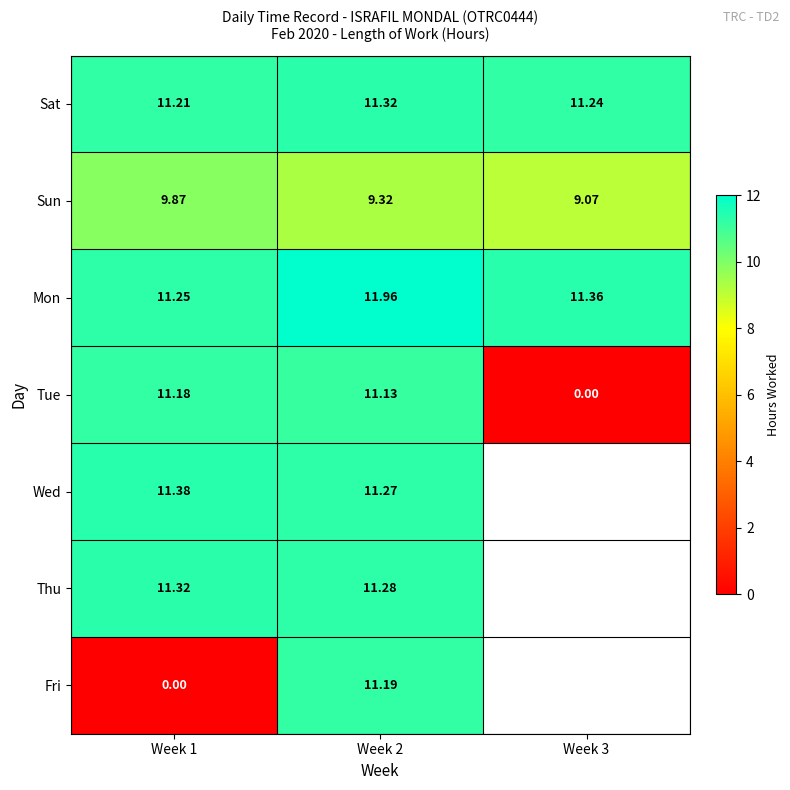

At which category is the sum across all series the highest?

Week 2